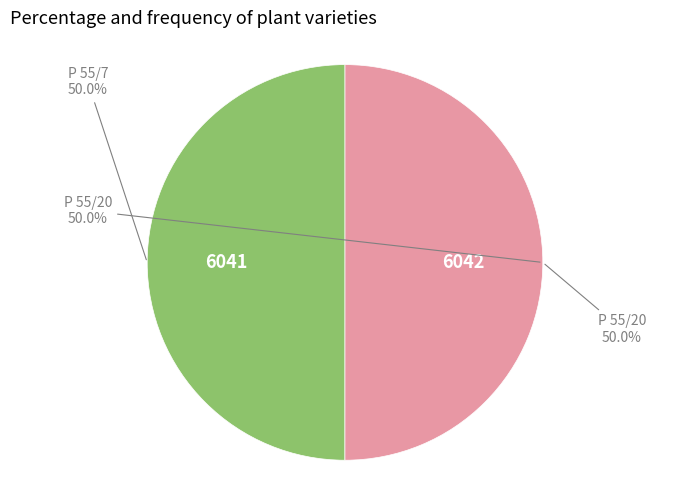

What is the largest slice in the pie chart?

P 55/20